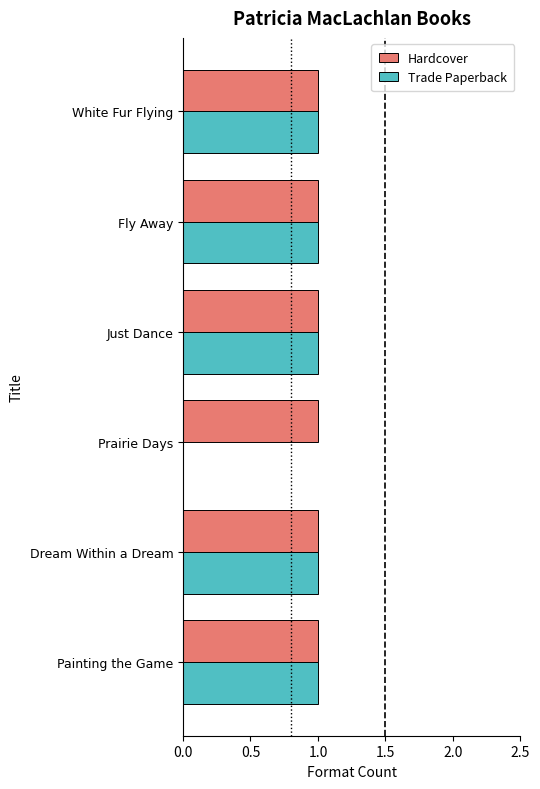

Which series has the largest range (max minus min)?

Trade Paperback